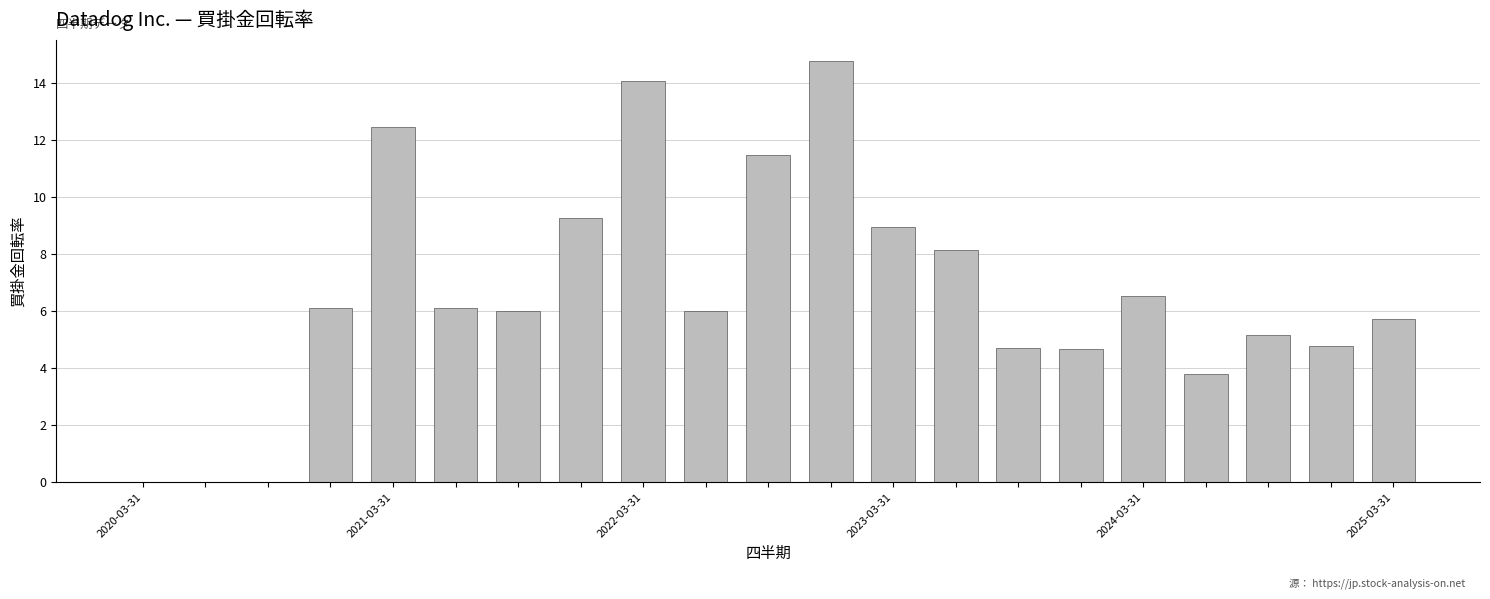

What is the sum of all values?

138.8